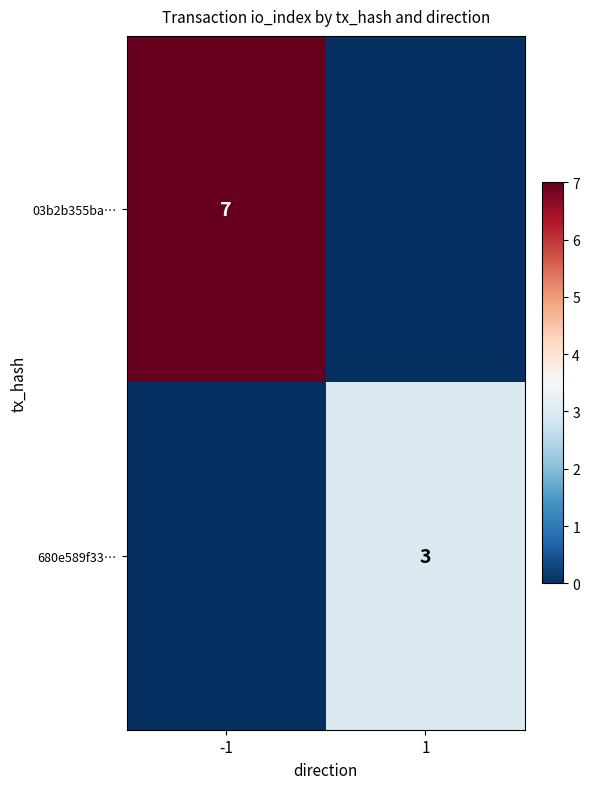

Is it true that 680e589f33… equals 3 at 1?

True